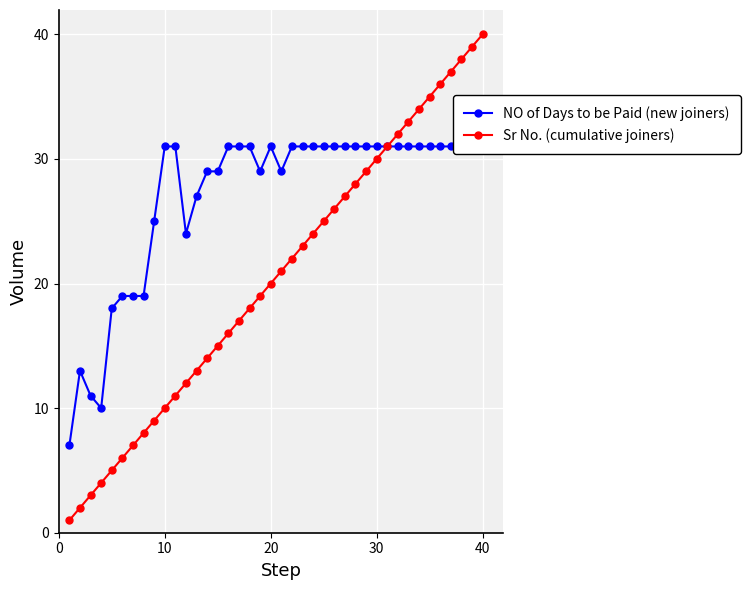

True or false: NO of Days to be Paid (new joiners) and Sr No. (cumulative joiners) cross at least once.

False